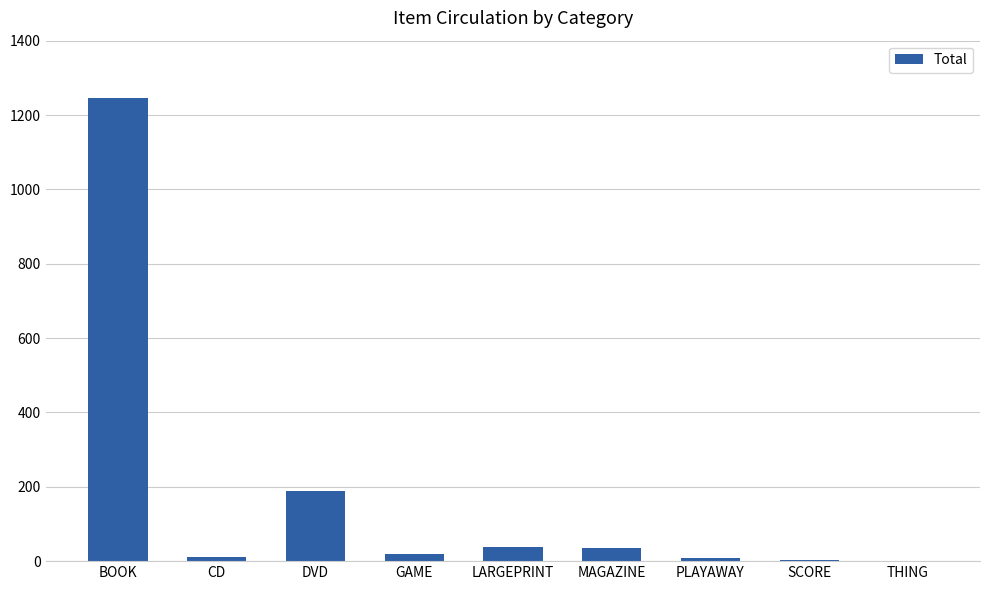

At which label is the value closest to 623?

DVD